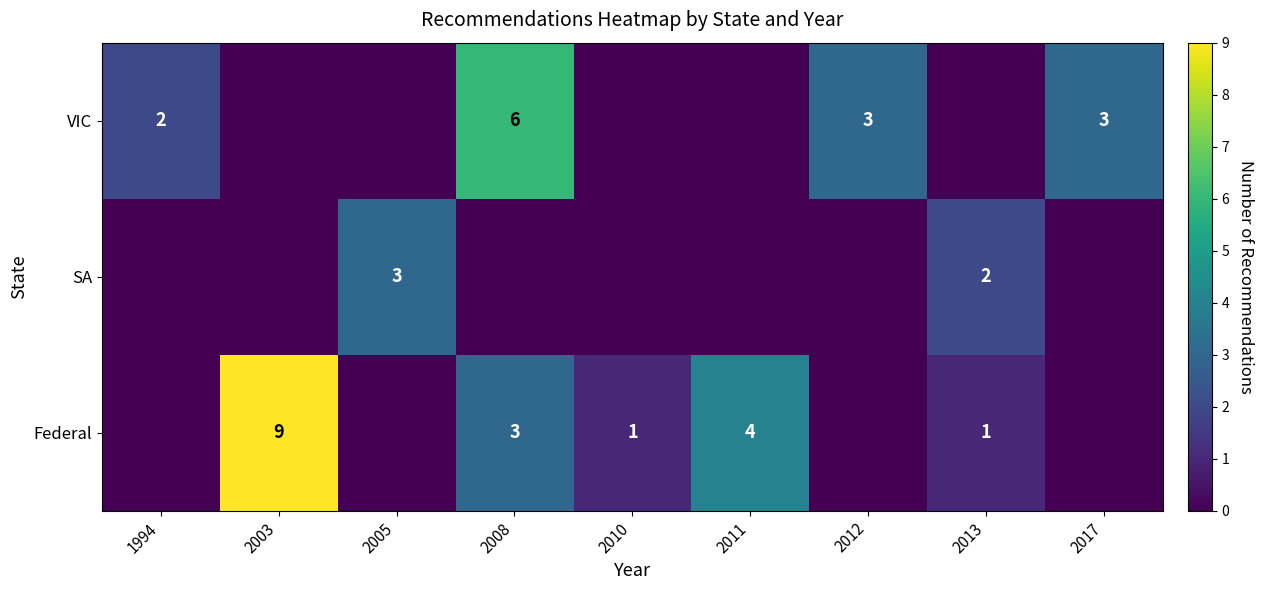

Which category has the highest value across all series?

2003